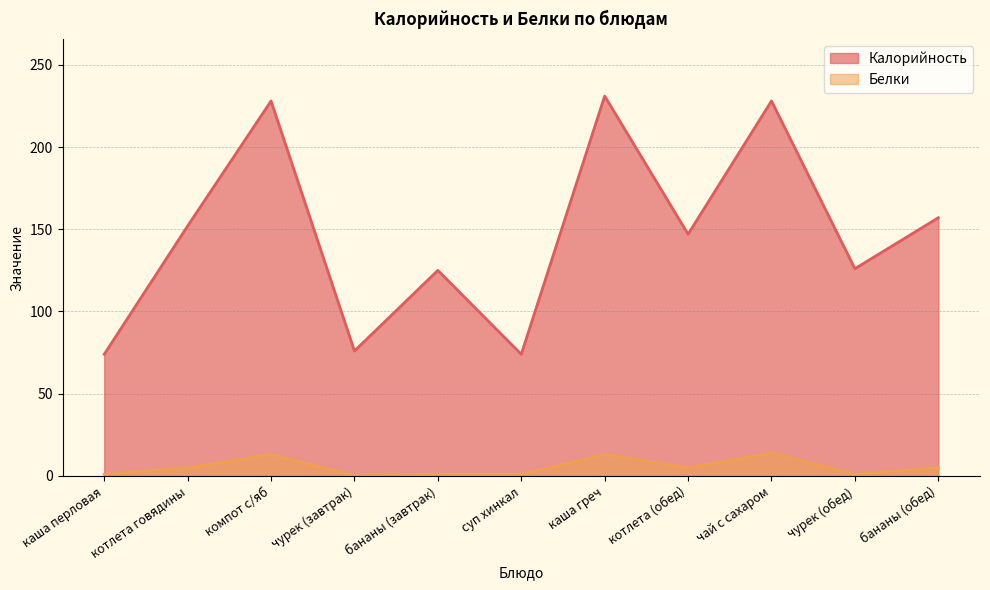

At which label does Белки first exceed 5?

компот с/яб